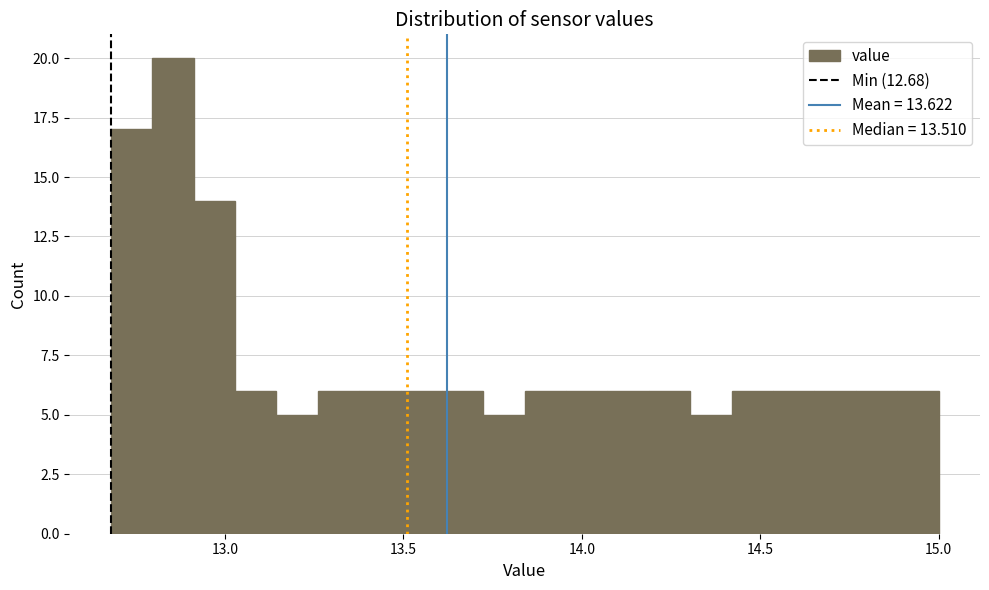

Read against the x-axis, roughly where is the centre of the tallest bar?

12.85